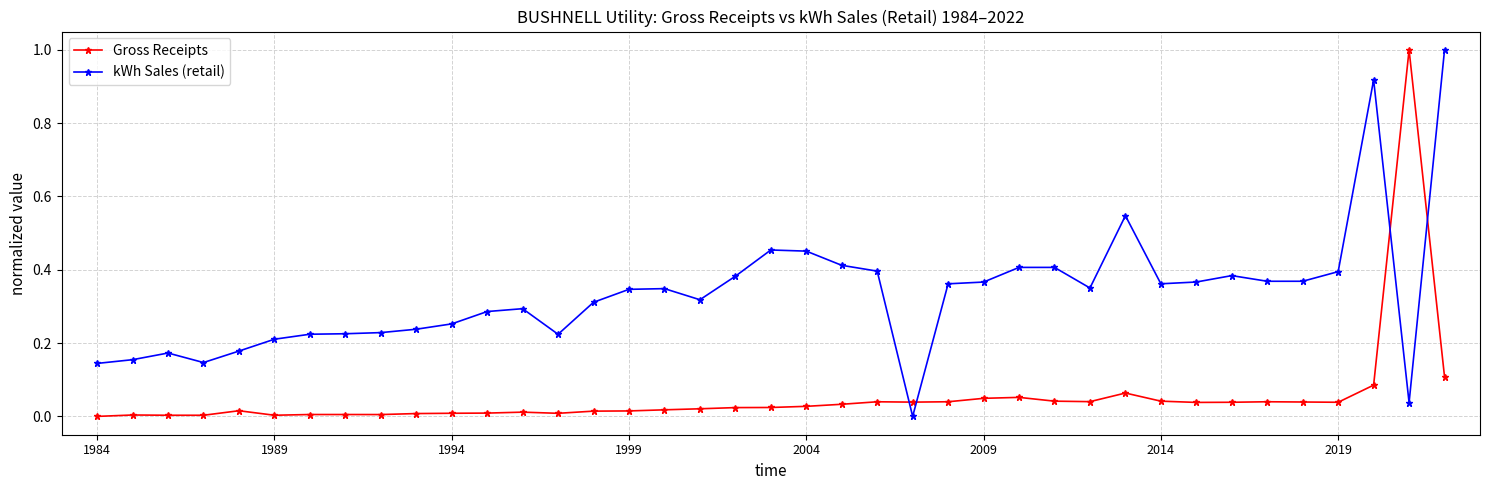

True or false: Gross Receipts has more than 0 points higher than both neighbors.

True